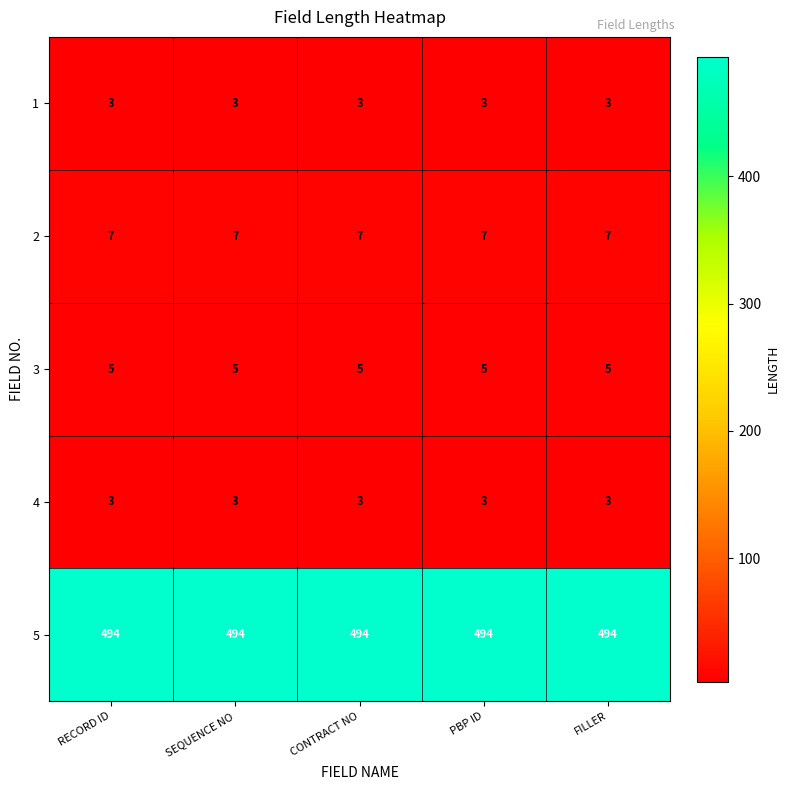

What is the total value across all series at SEQUENCE NO?

512